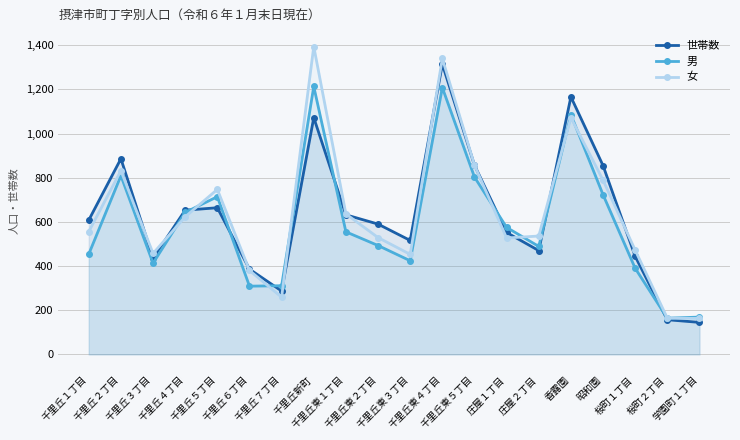

What is the label of the 2nd point from the right?

桜町２丁目